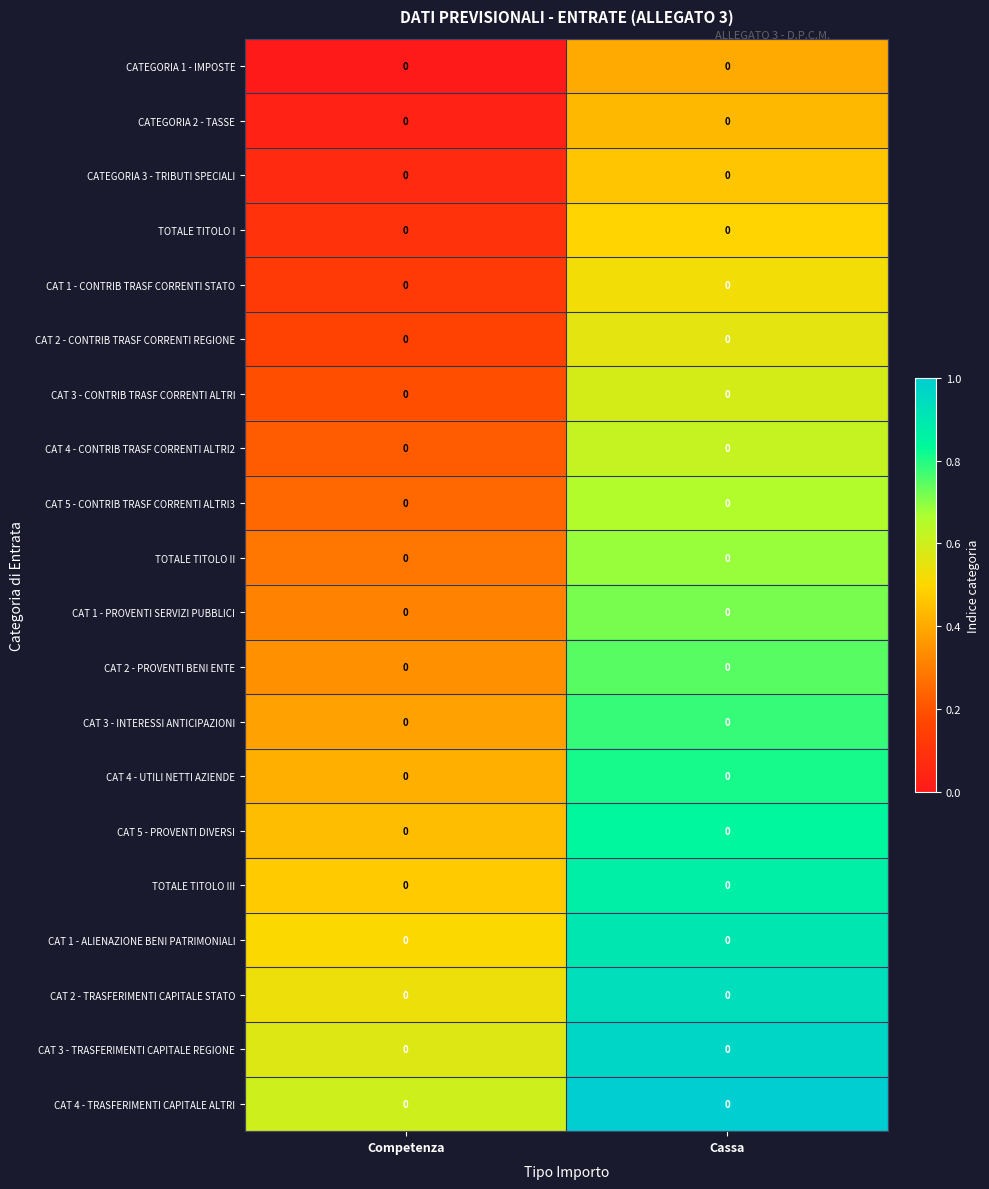

Count the number of categories in the chart.

2